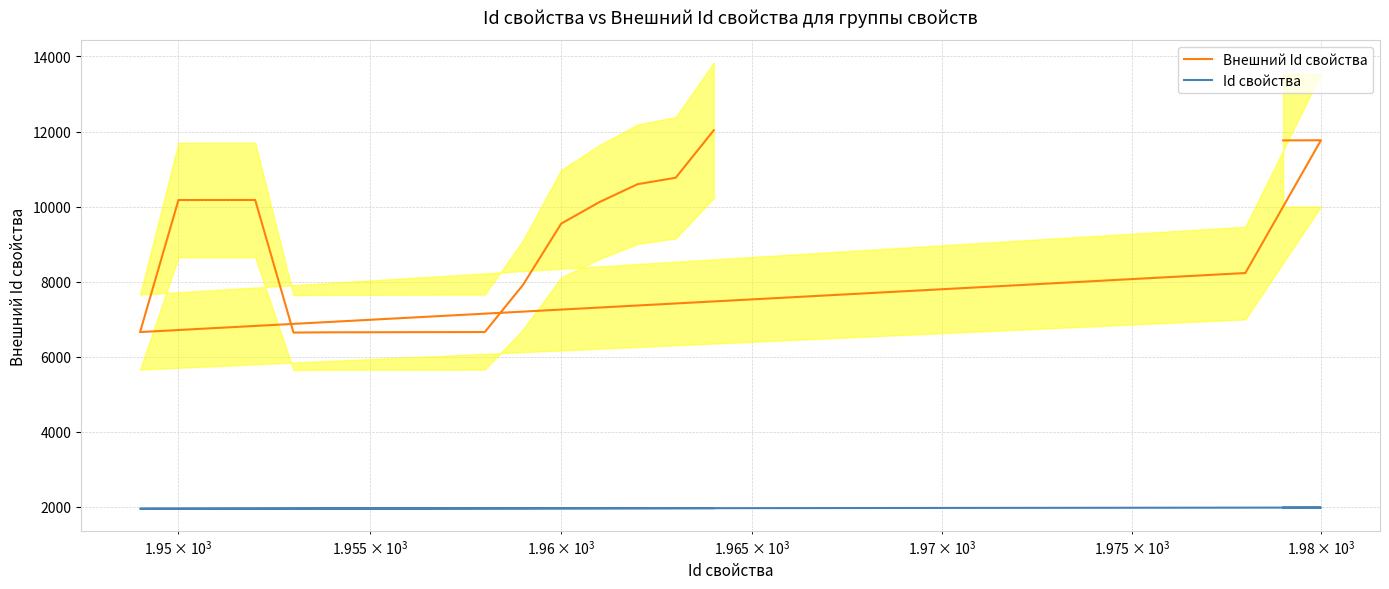

Is the value of Id свойства at 17 greater than the value of Внешний Id свойства at $\mathdefault{10^{2}}$?

No